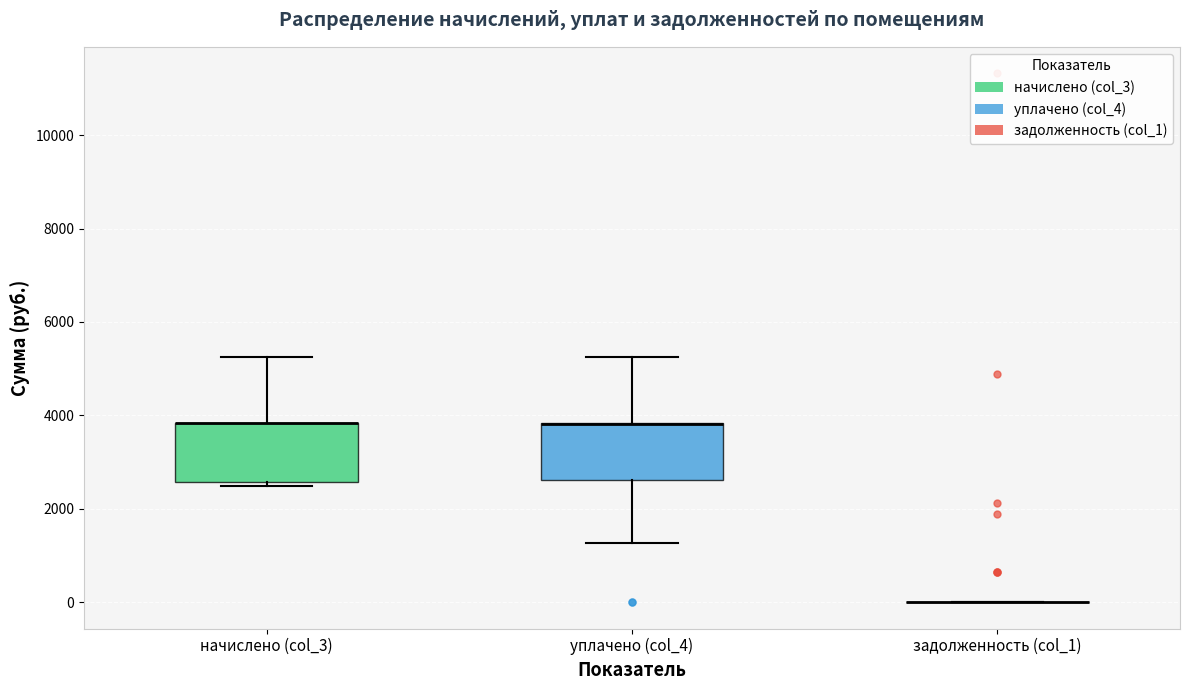

Where does the lower whisker of the box for уплачено (col_4) end on the y-axis? The values are not printed on the chart, so give them approximately, as read against the axis.

1200